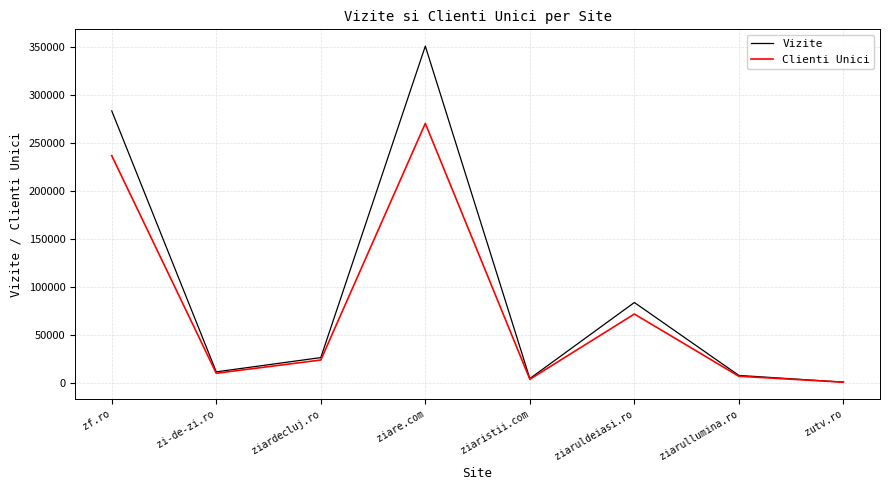

The value of Vizite at zi-de-zi.ro is 11806. True or false?

True